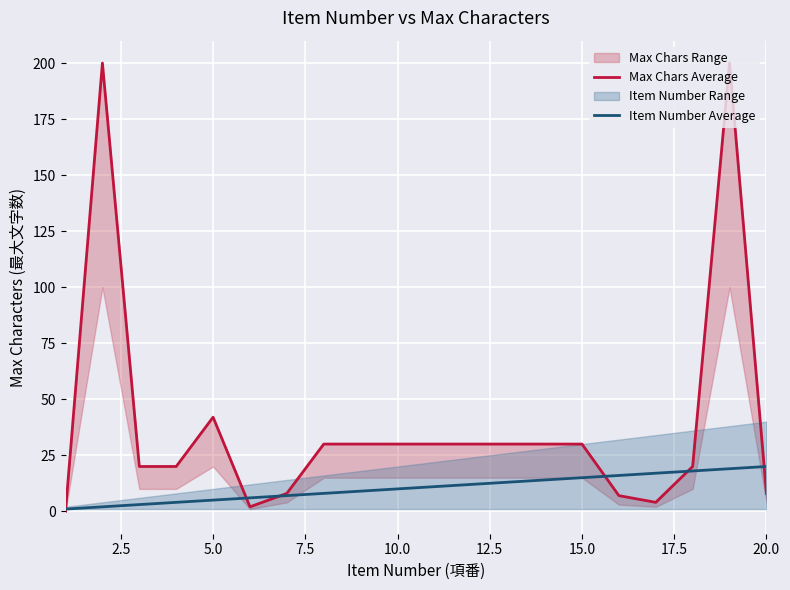

Is it true that Item Number Average equals 2 at 10.0?

False